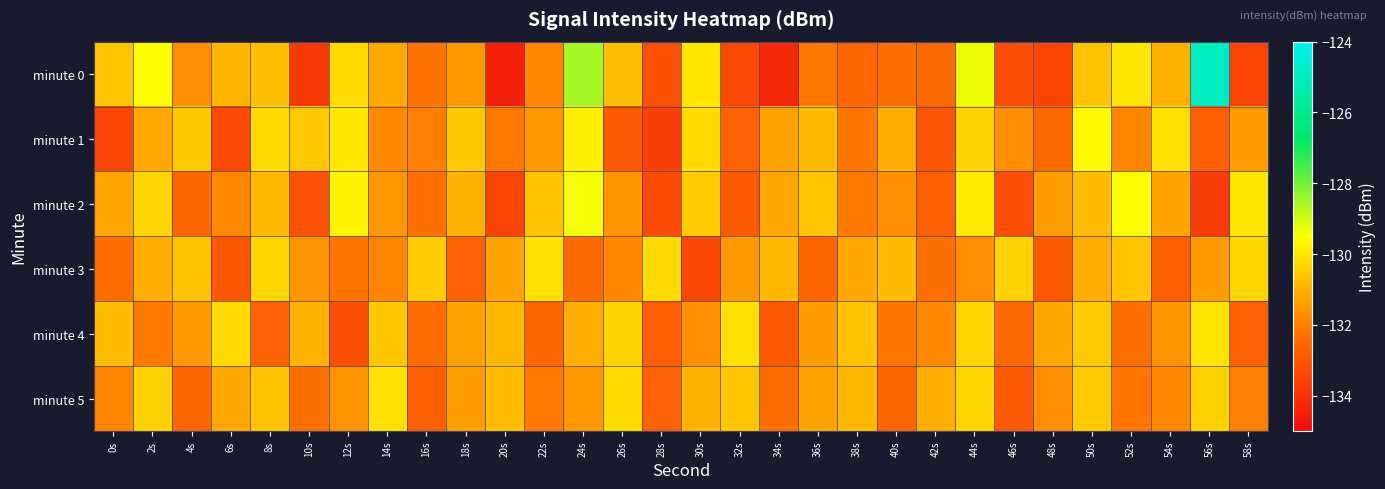

At which category is the sum across all series the highest?

44s